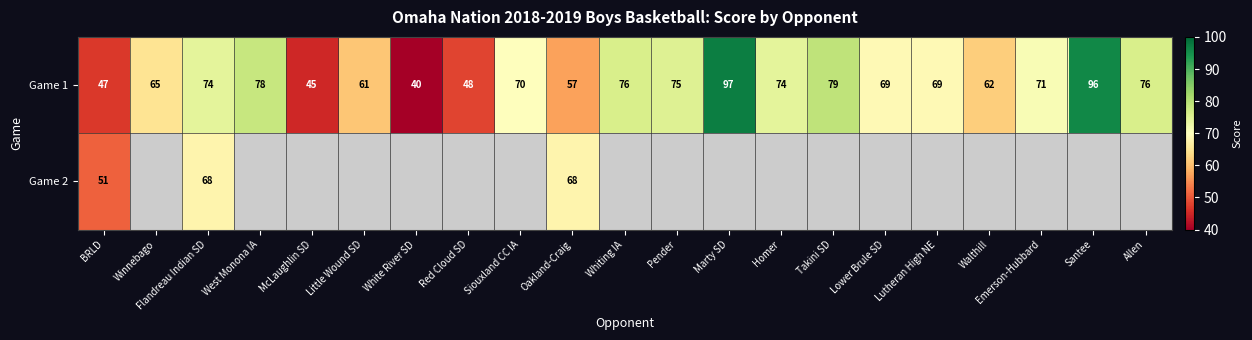

True or false: Game 1 has a value of 69 at Lutheran High NE.

True